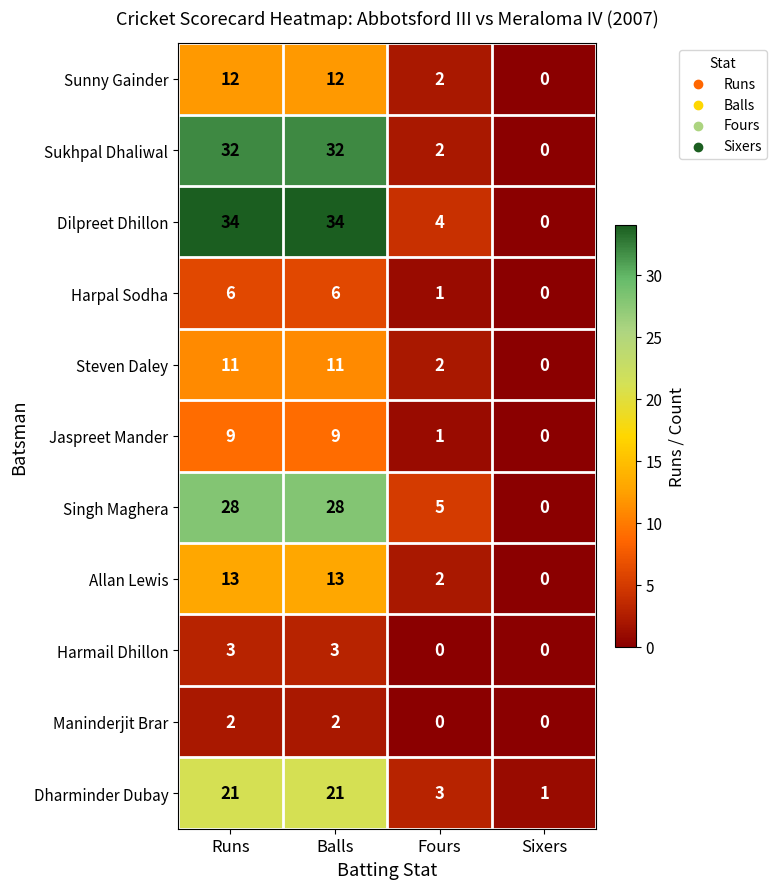

The value of Sunny Gainder at Runs is 20. True or false?

False